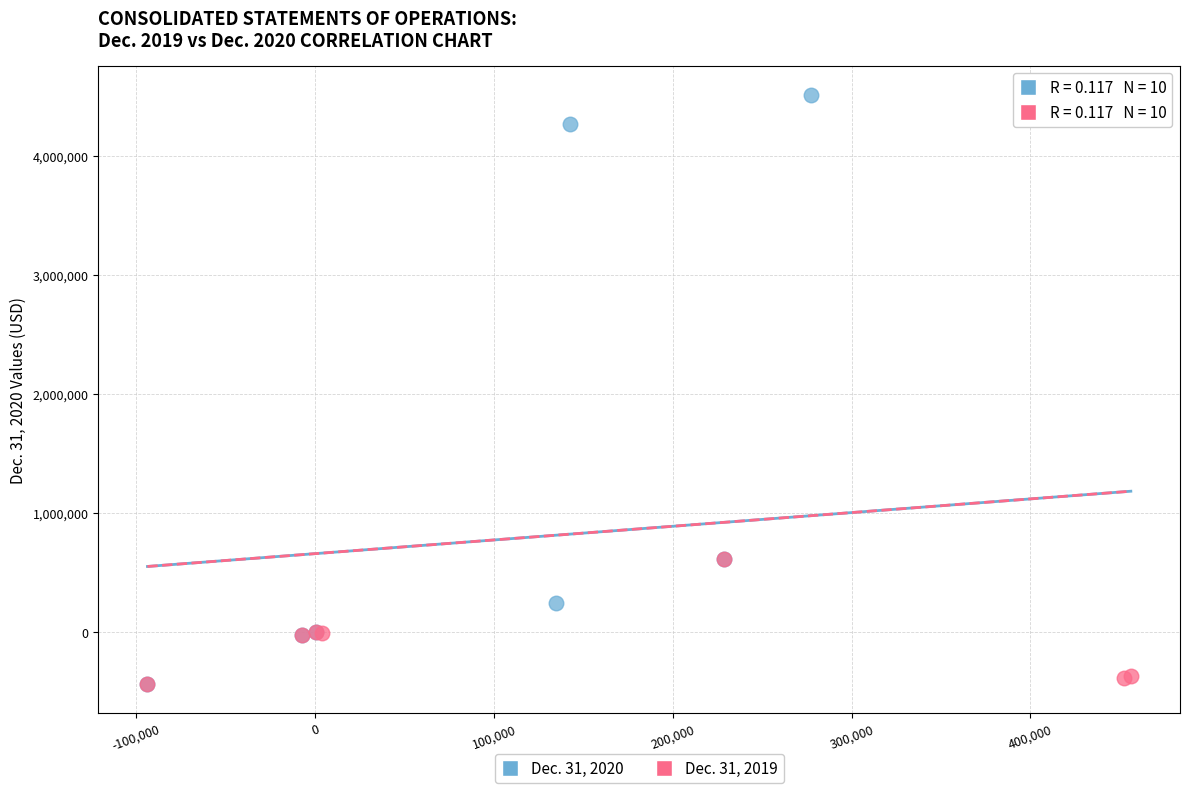

Which series reaches the maximum Y coordinate?

Dec. 31, 2020